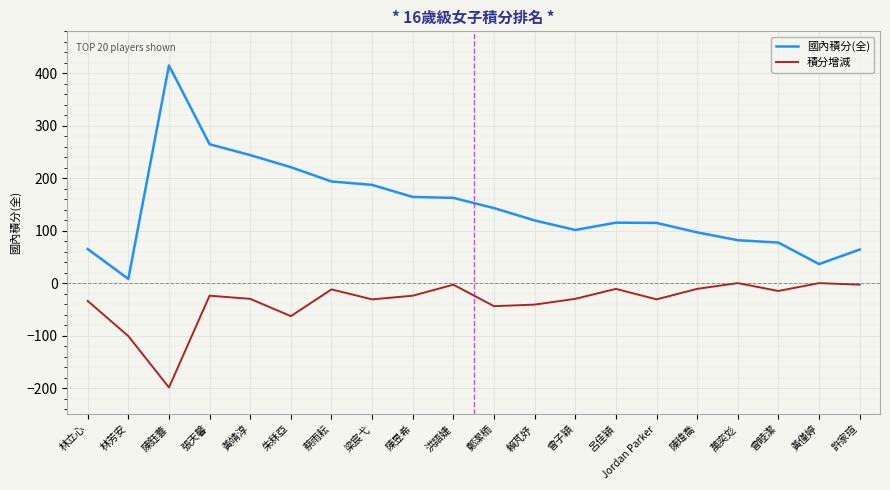

Which series has the largest range (max minus min)?

國內積分(全)